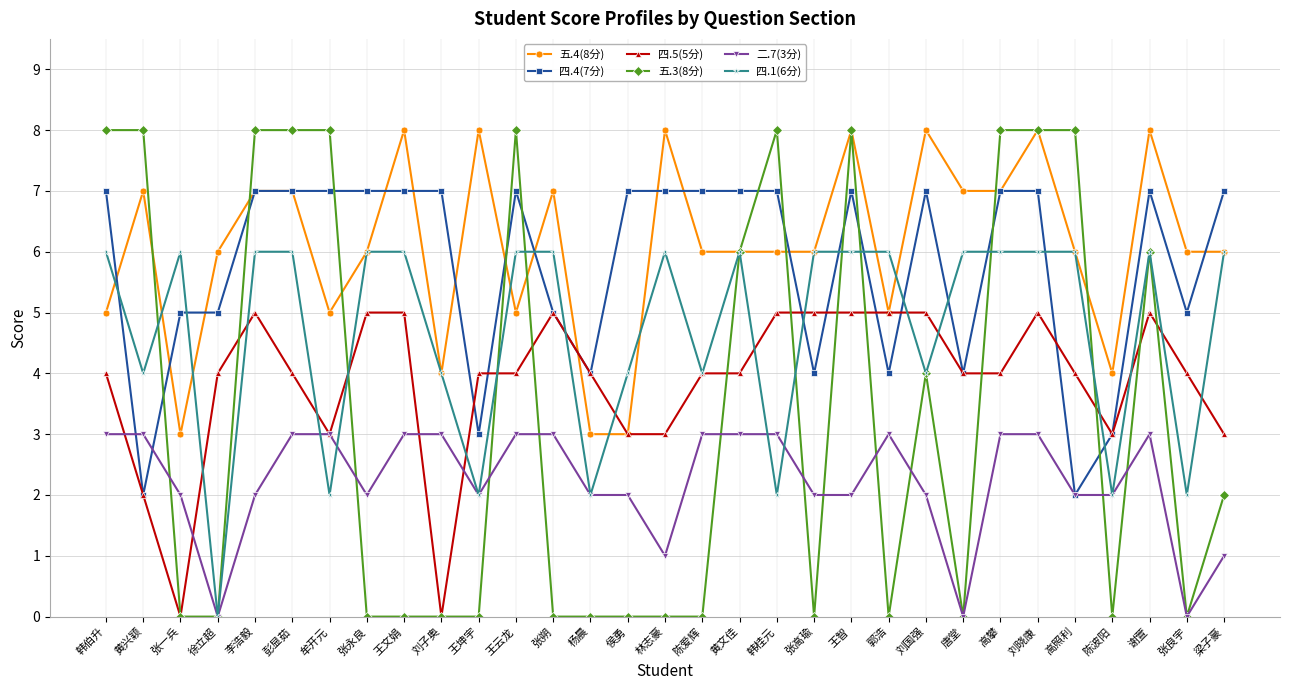

What is the label of the 22nd point from the left?

郭浩